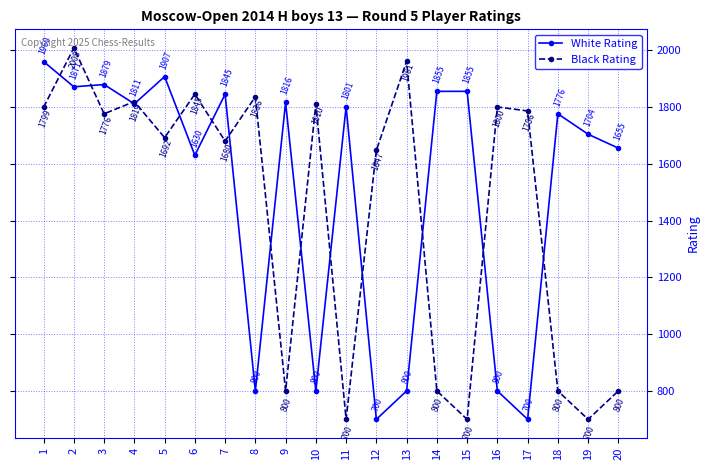

True or false: White Rating has a value of 1816 at 9.

True